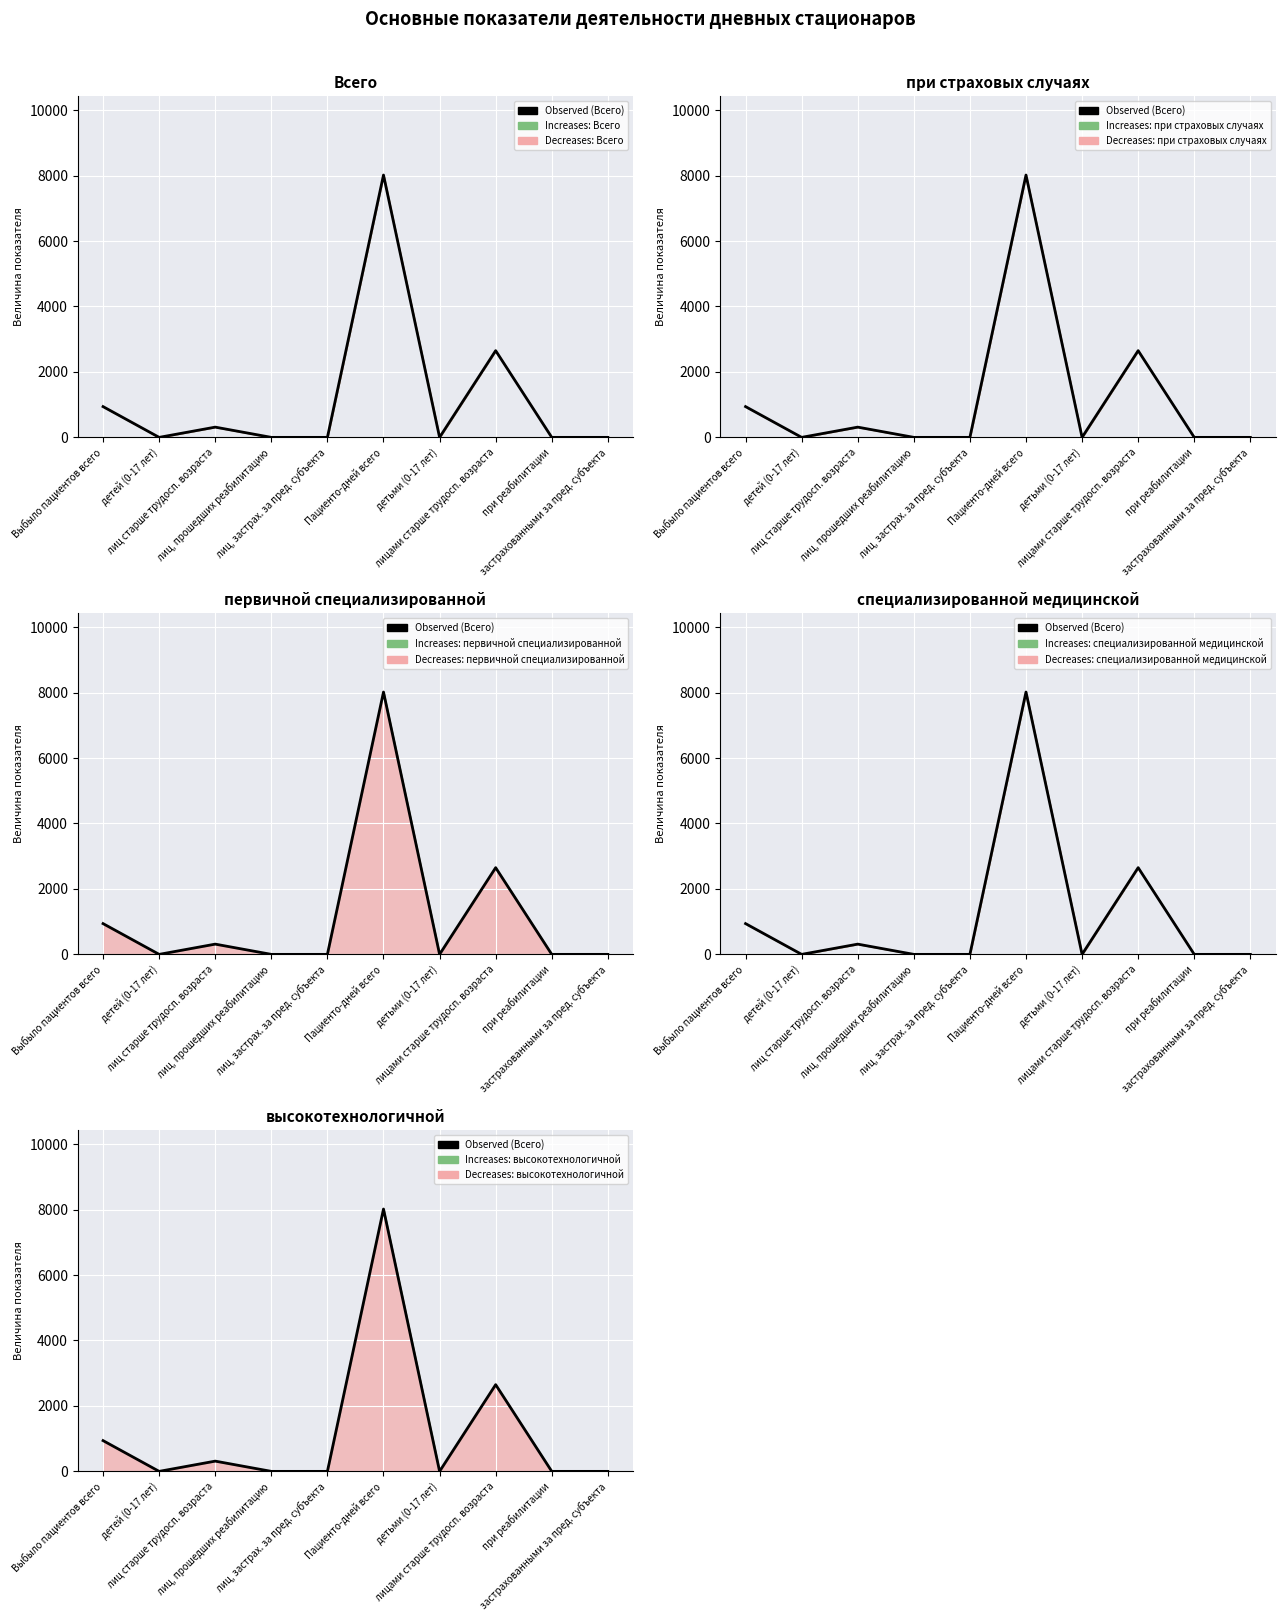

Reading left to right, what are all the values shown in this chart?

940	0	313	0	0	8017	0	2650	0	0